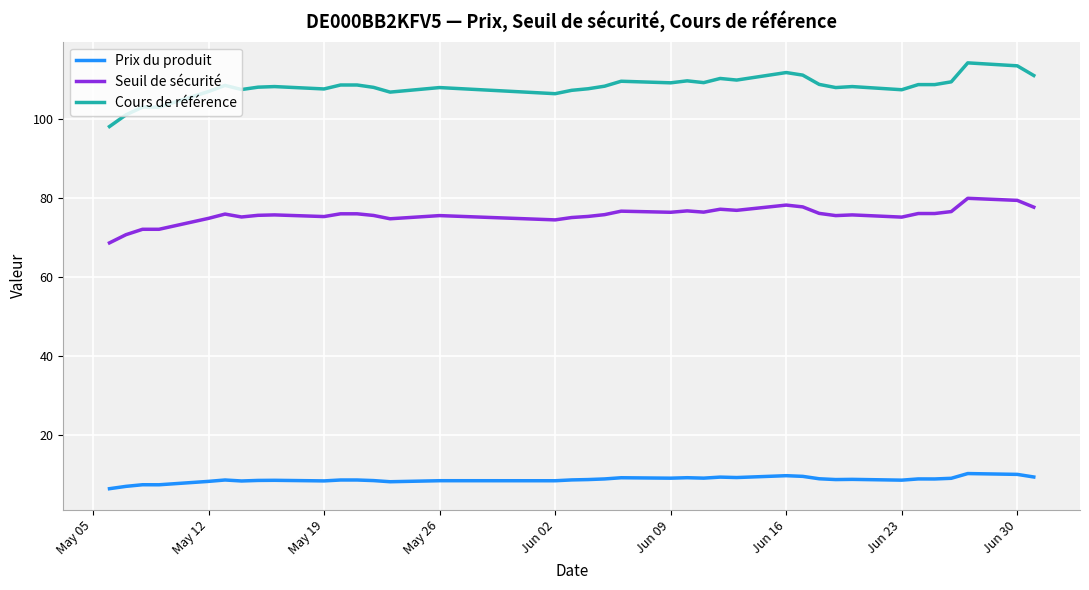

List the series in order of their overall mean, highest first.

Cours de référence, Seuil de sécurité, Prix du produit